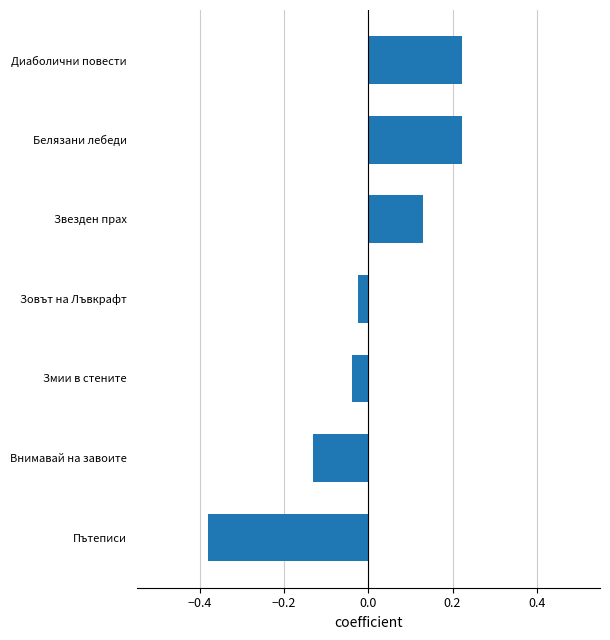

Is it true that the value at Змии в стените is -0.1?

False